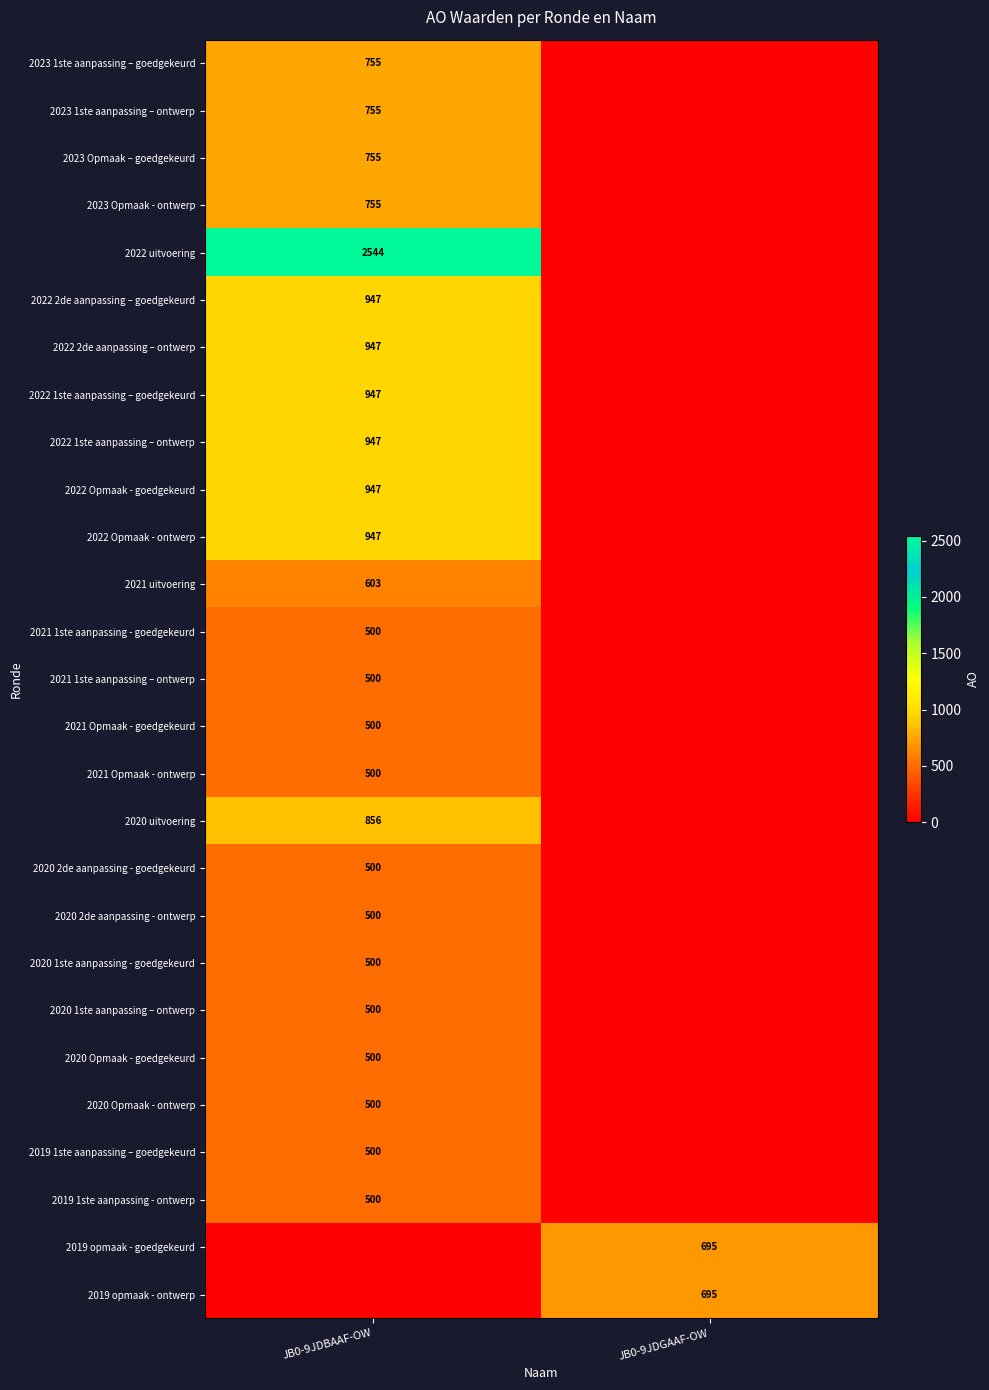

Is the value of 2022 1ste aanpassing – ontwerp at JB0-9JDBAAF-OW greater than the value of 2023 Opmaak – goedgekeurd at JB0-9JDBAAF-OW?

Yes